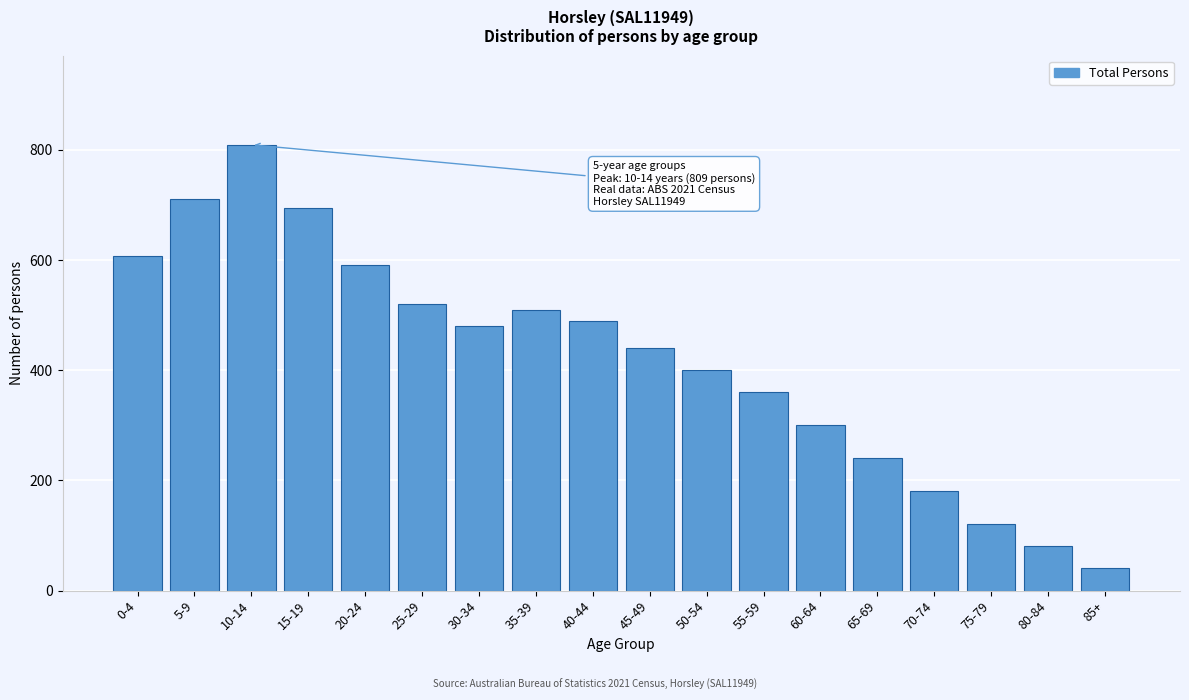

Reading left to right, extract all data points from this chart.

0-4=608	5-9=711	10-14=809	15-19=694	20-24=591	25-29=520	30-34=480	35-39=510	40-44=490	45-49=440	50-54=400	55-59=360	60-64=300	65-69=240	70-74=180	75-79=120	80-84=80	85+=40